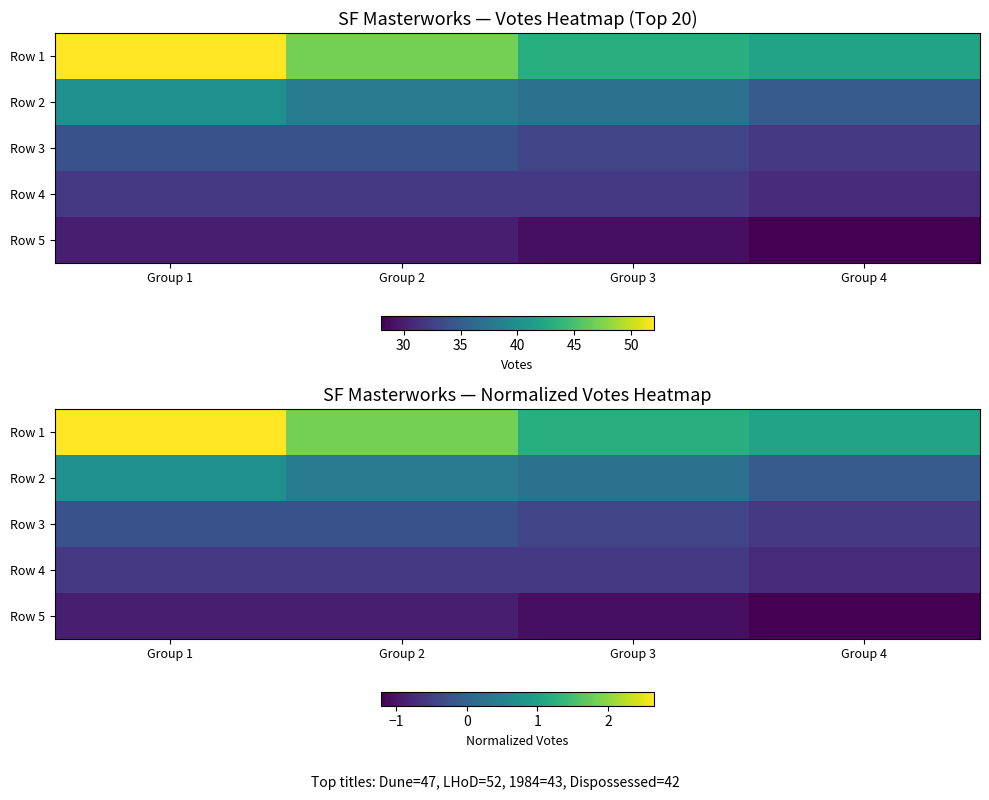

At how many categories does at least one series exceed 1?

4